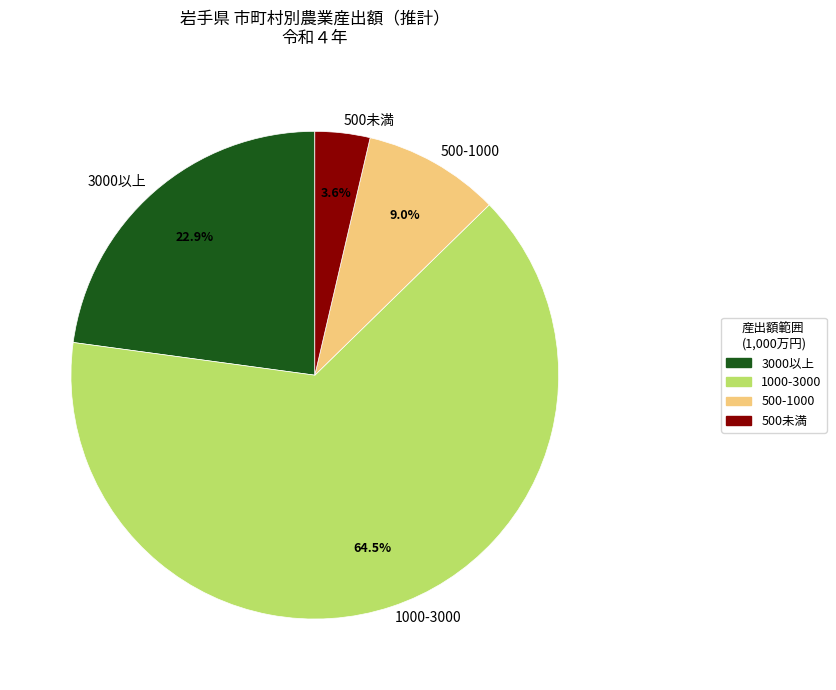

Which slice is the largest?

1000-3000